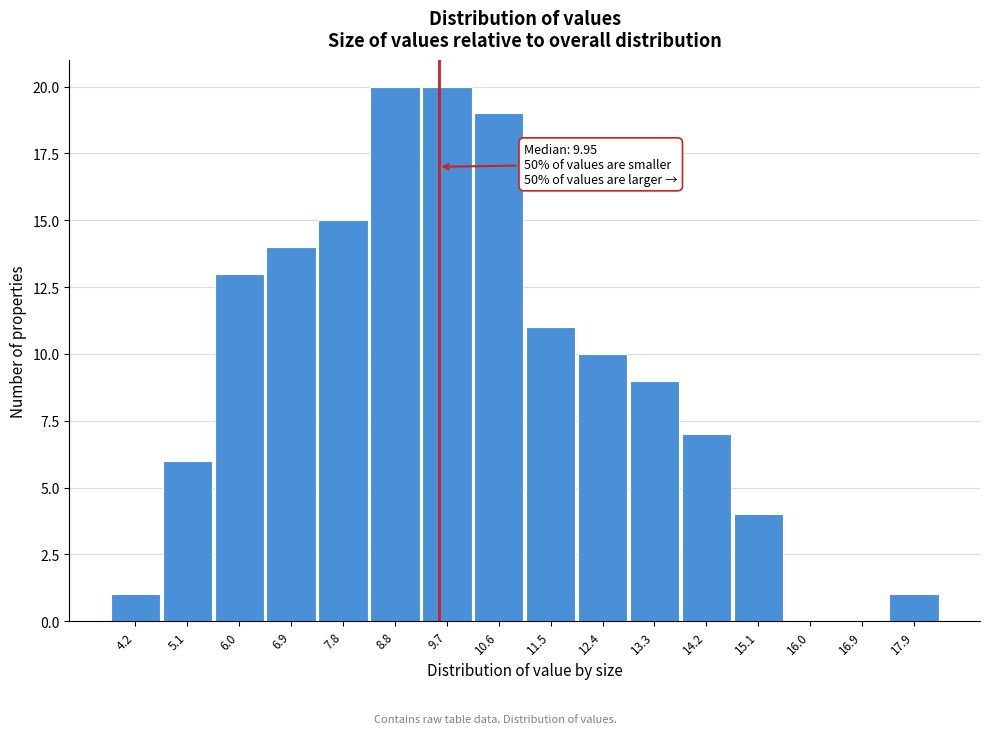

Reading right to left, extract all data points from this chart.

17.9=1	16.9=0	16.0=0	15.1=4	14.2=7	13.3=9	12.4=10	11.5=11	10.6=19	9.7=20	8.8=20	7.8=15	6.9=14	6.0=13	5.1=6	4.2=1